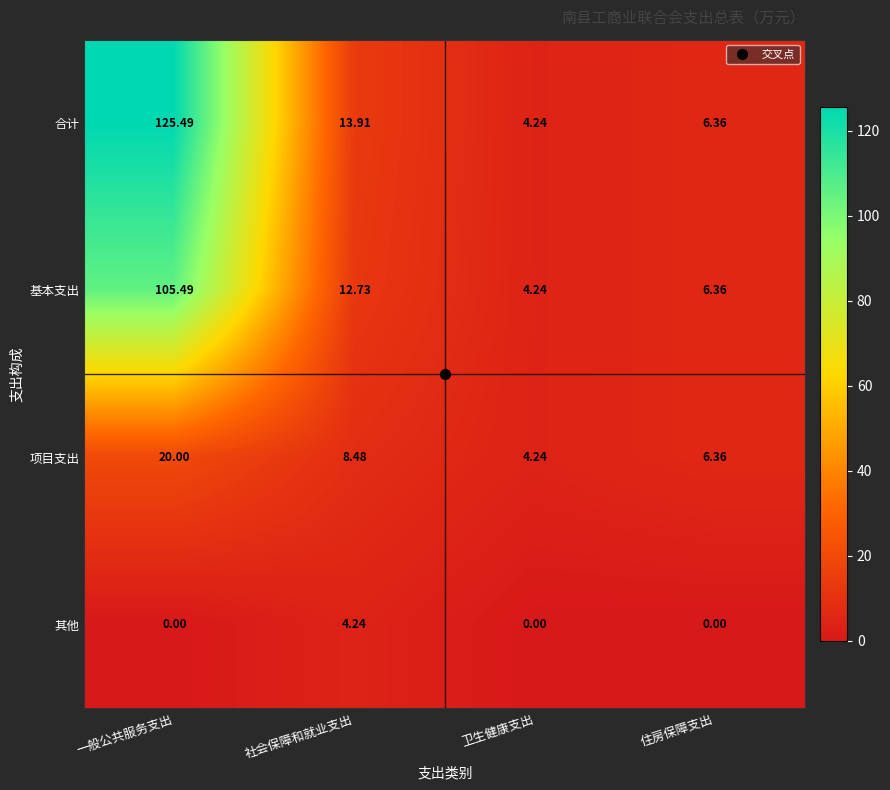

Is the value of 合计 at 一般公共服务支出 greater than the value of 基本支出 at 住房保障支出?

Yes